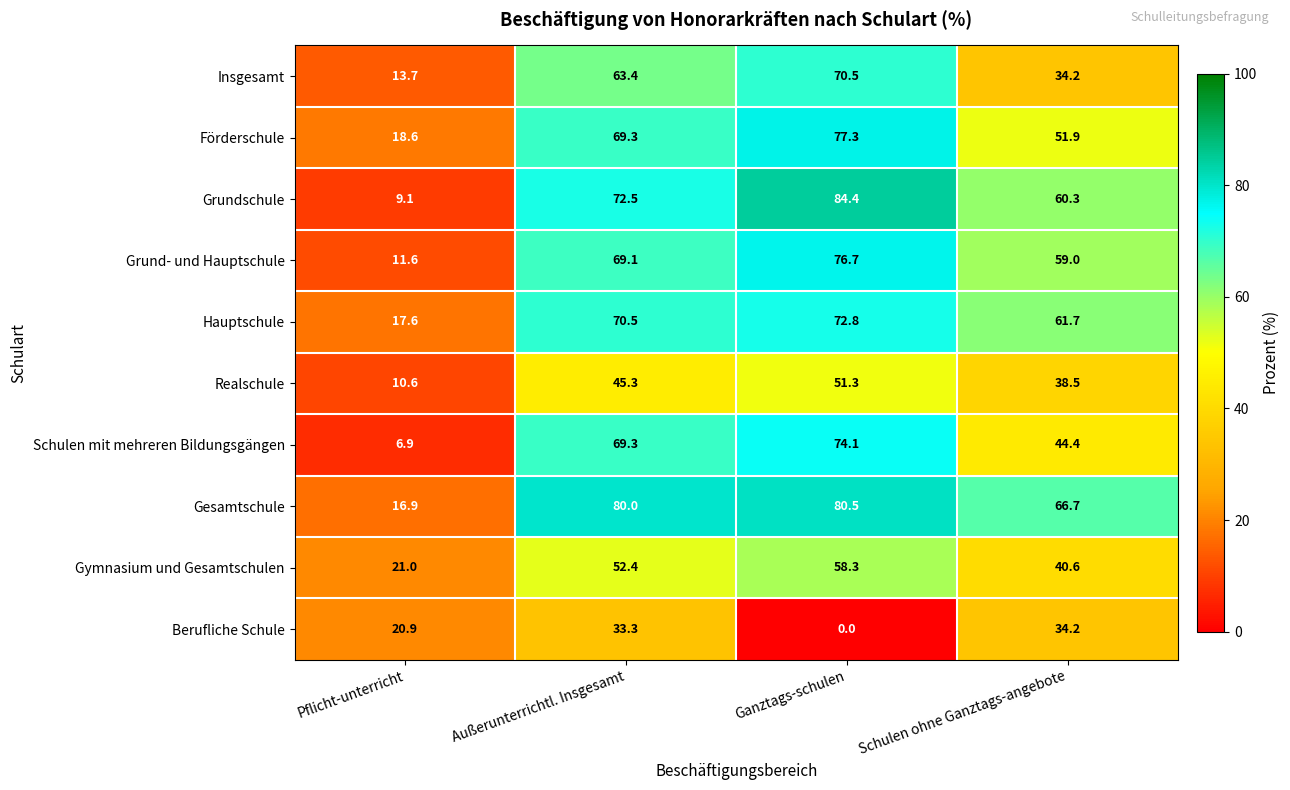

Which series has the widest spread of values?

Grundschule